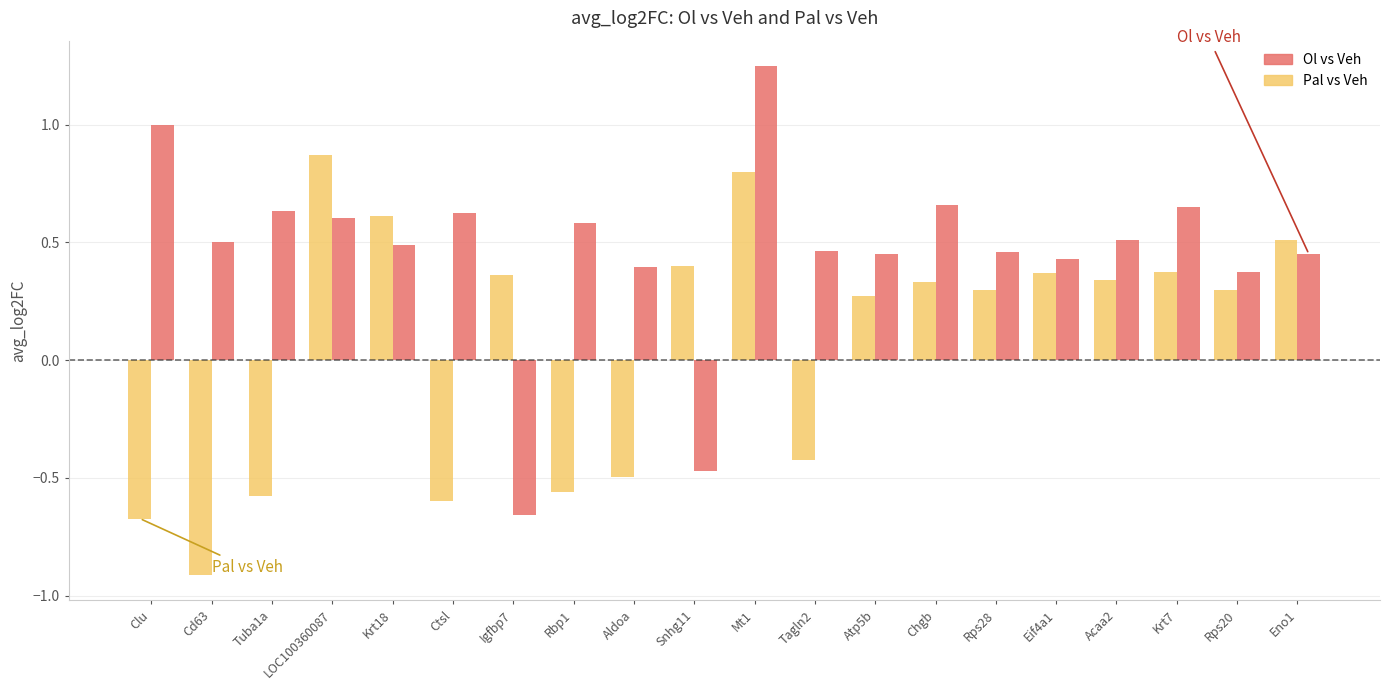

What is the total value across all series at Eno1?

1.0